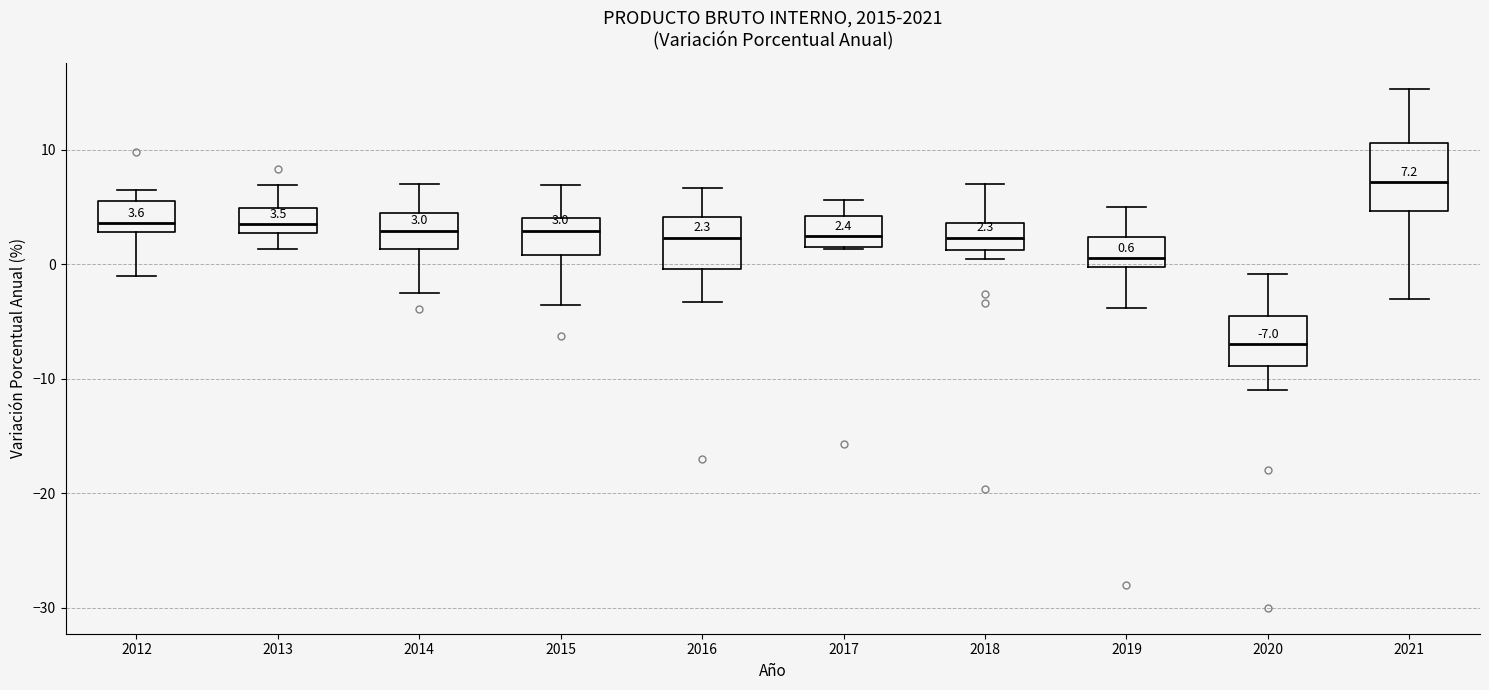

Which box is the tallest, from its lower edge to its upper edge?

2021